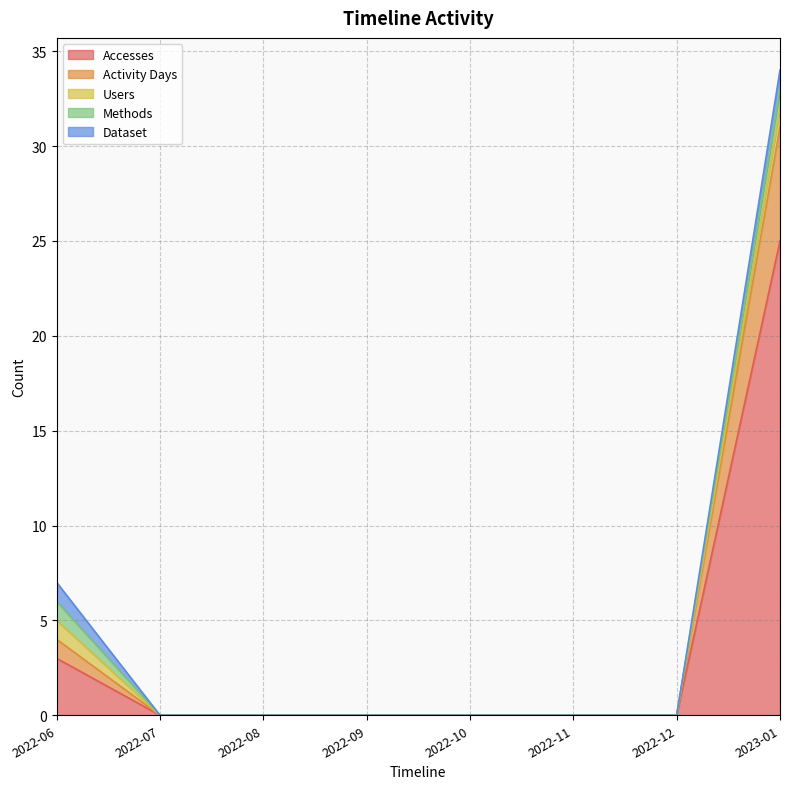

What is the label of the 1st point from the left?

2022-06